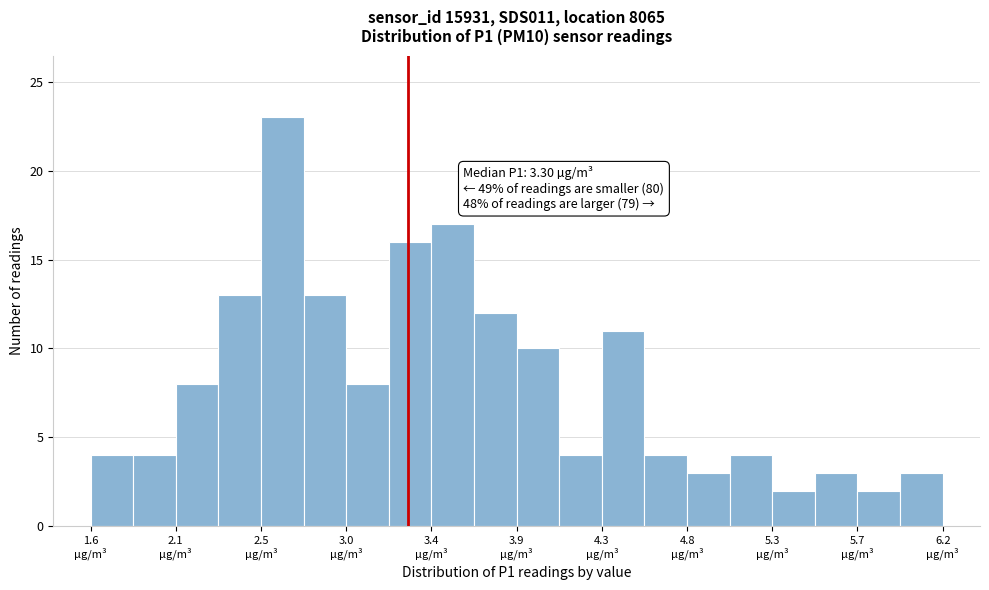

Which range on the x-axis has the tallest bar?

2.50 to 2.75